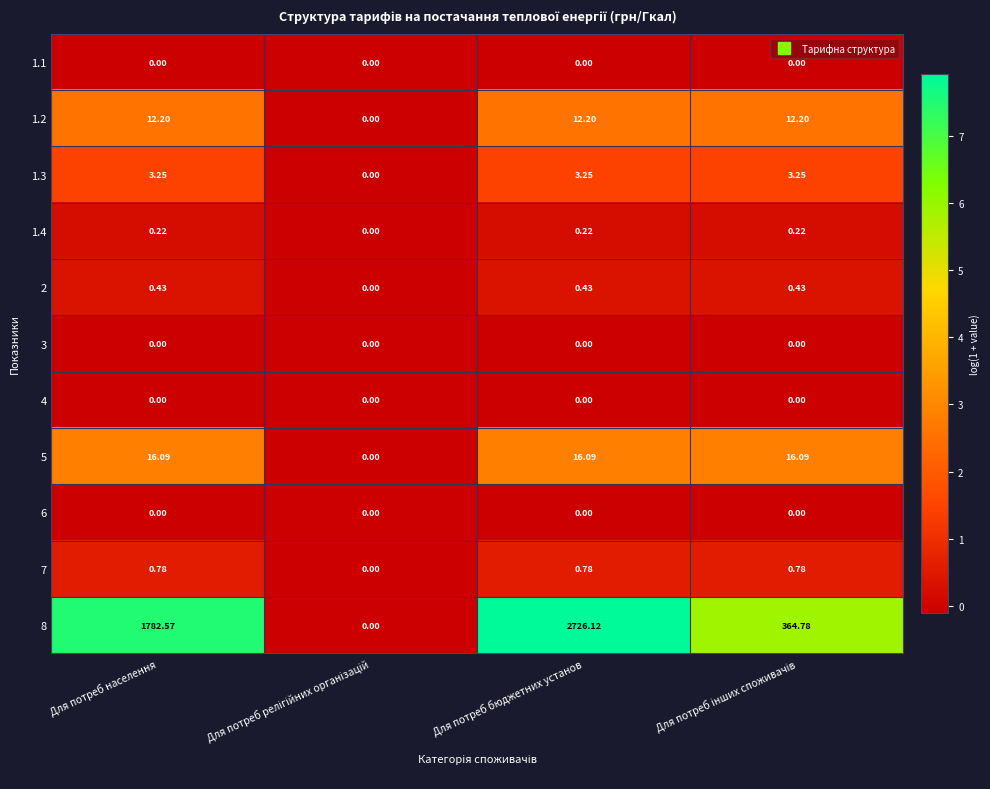

At which category is the sum across all series the highest?

Для потреб бюджетних установ